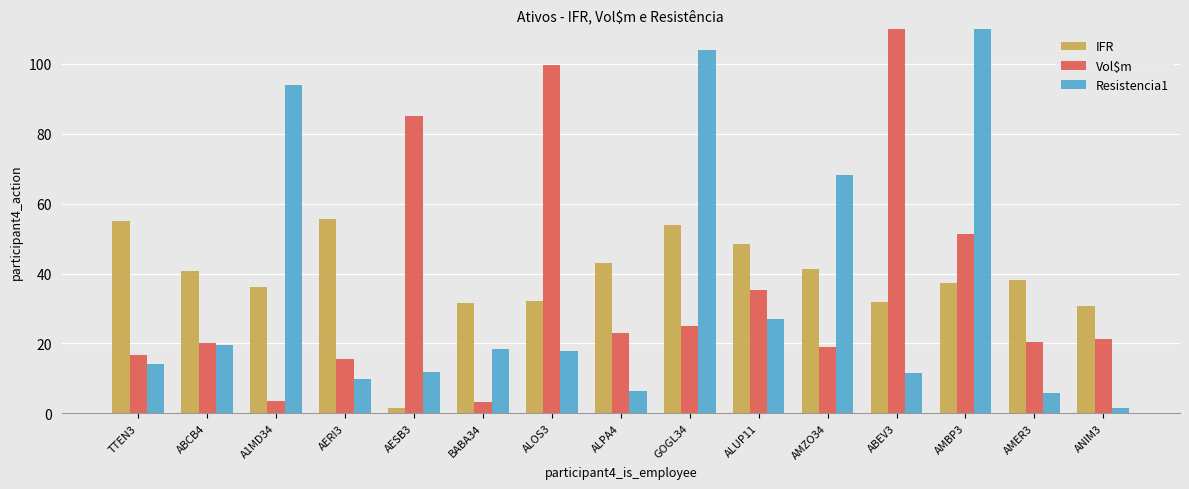

What is the average value of the Vol$m series?

61.9